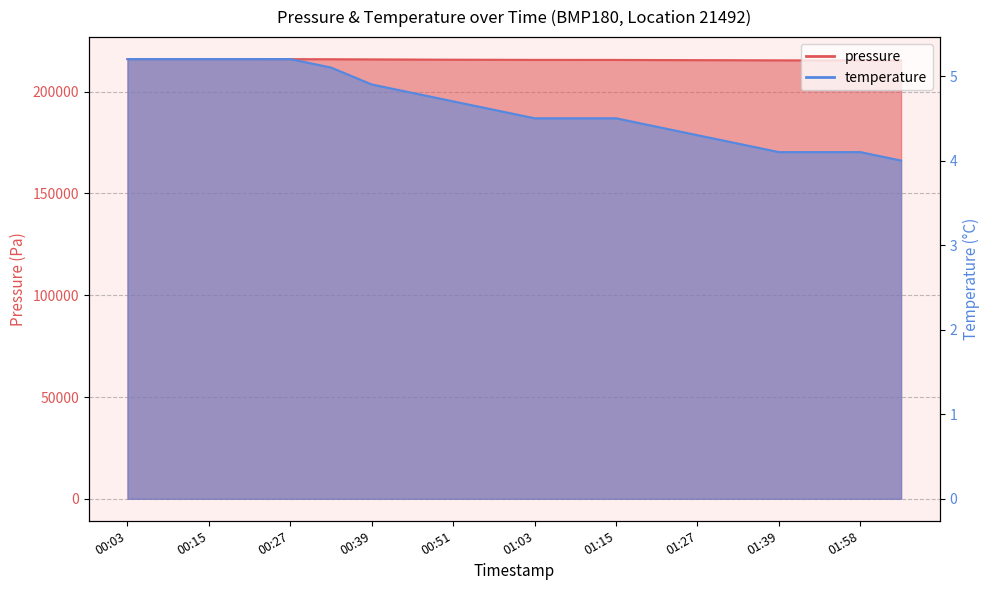

Which category has the lowest value in the temperature series?

02:04